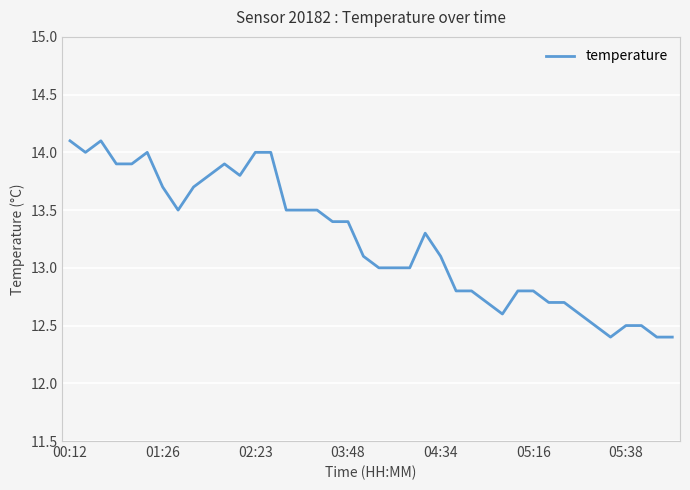

What is the smallest value displayed?

12.4